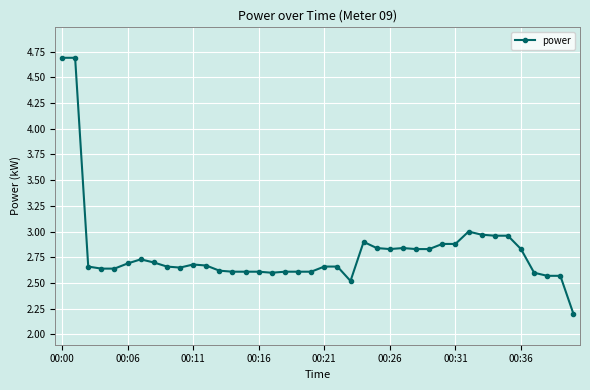

What is the maximum value shown in the chart?

4.7